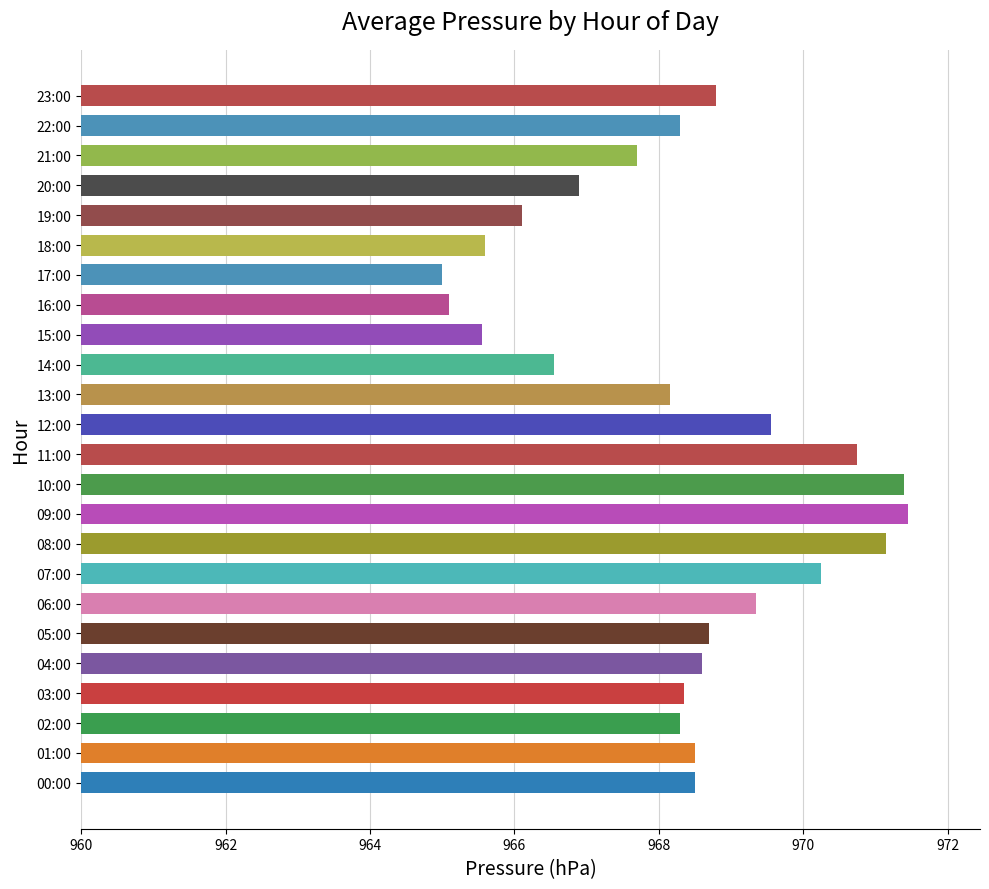

What is the difference between the second highest and second lowest values?

6.3